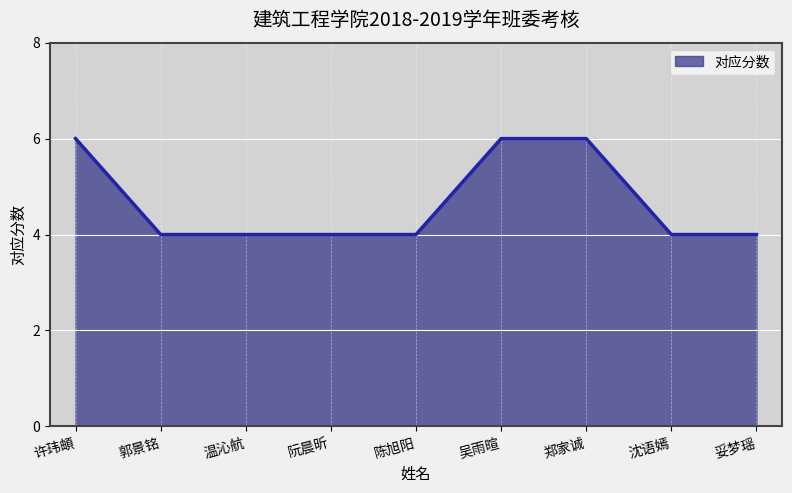

What is the ratio of the value at 许玮頔 to the value at 吴雨暄?

1.0